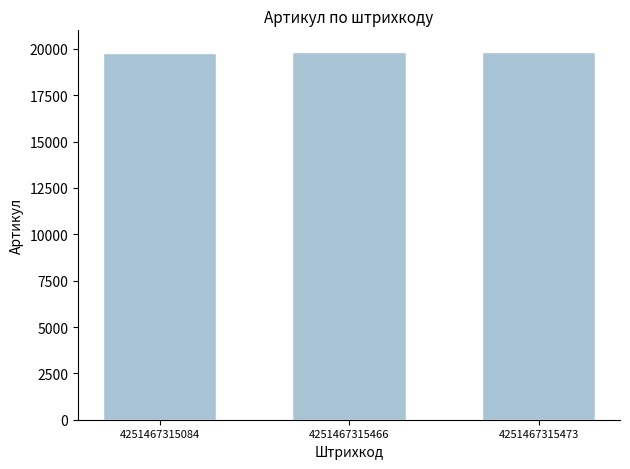

How many values are below 19816?

1